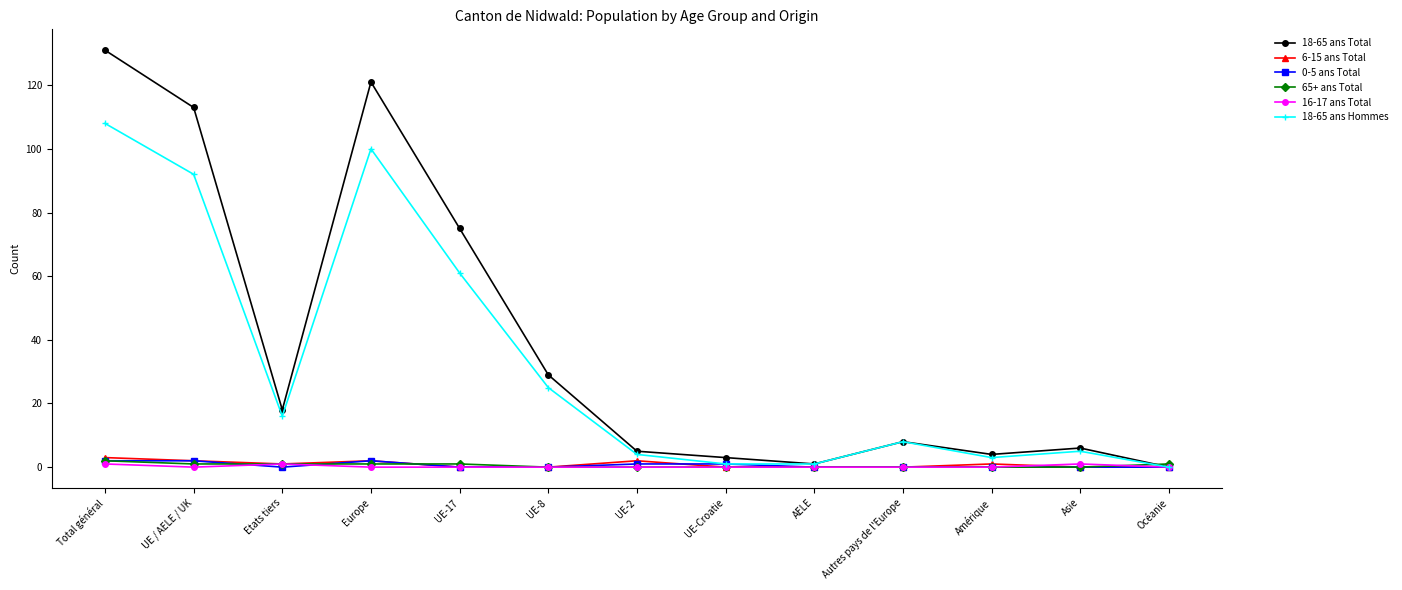

True or false: 6-15 ans Total has more than 0 points higher than both neighbors.

True